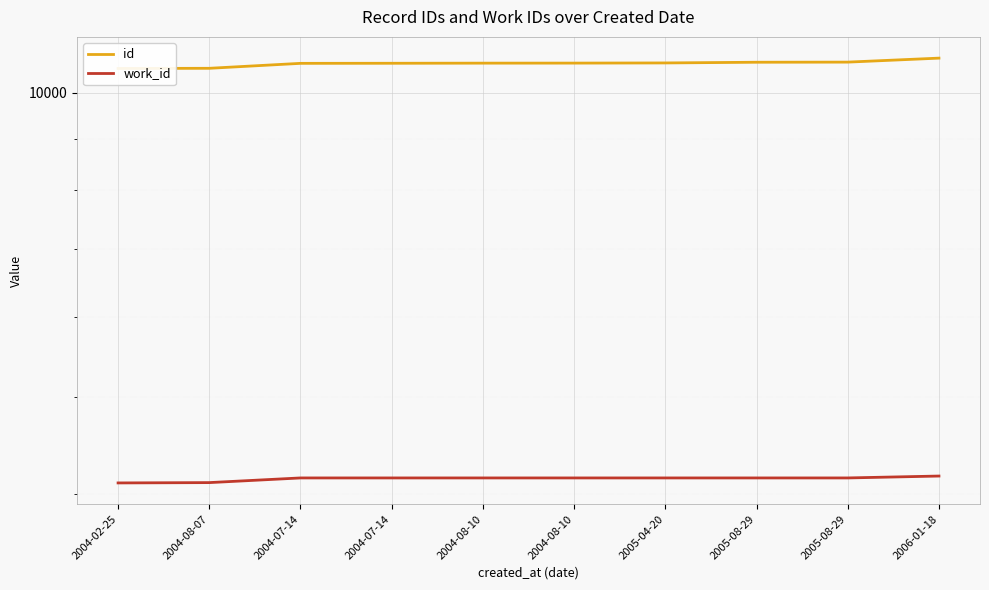

At how many categories does at least one series exceed 10394?

10